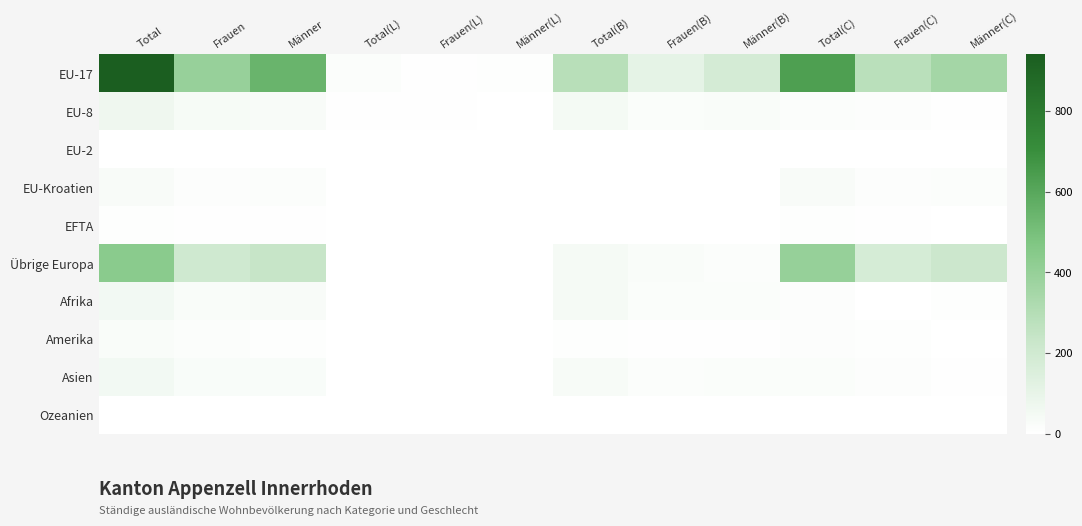

Which series has the largest range (max minus min)?

EU-17